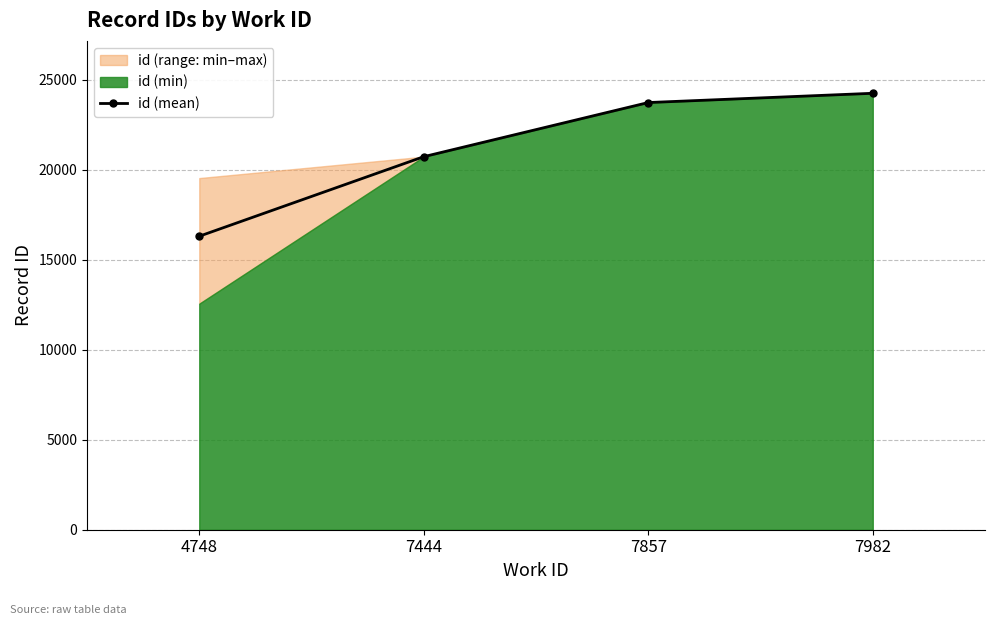

Approximately how many times larger is the value at 7982 compared to 4748?

1.5